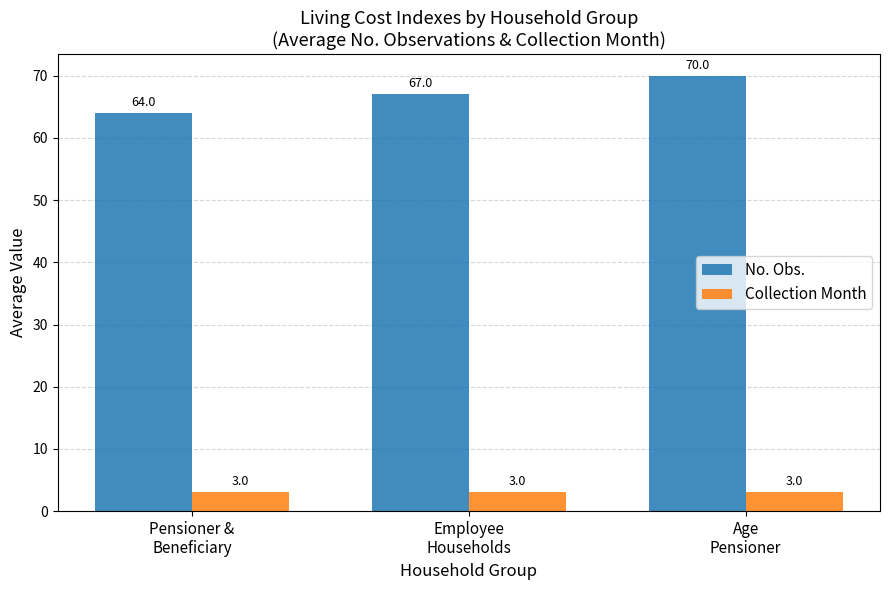

What is the total value across all series at Age
Pensioner?

73